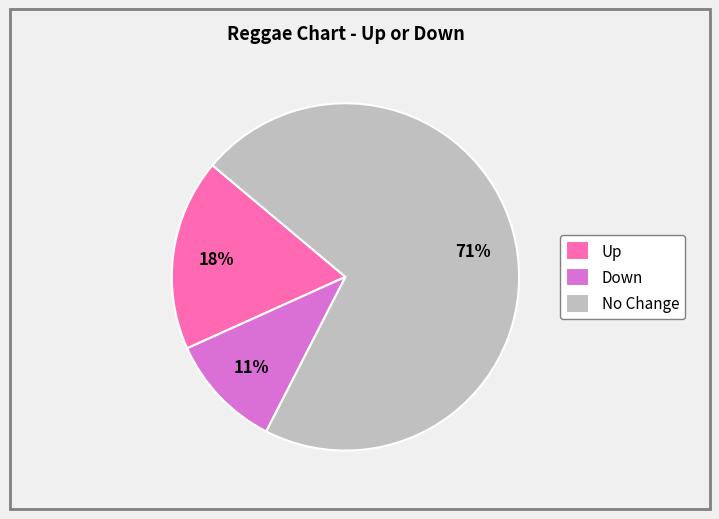

Count the number of slices in the pie.

3